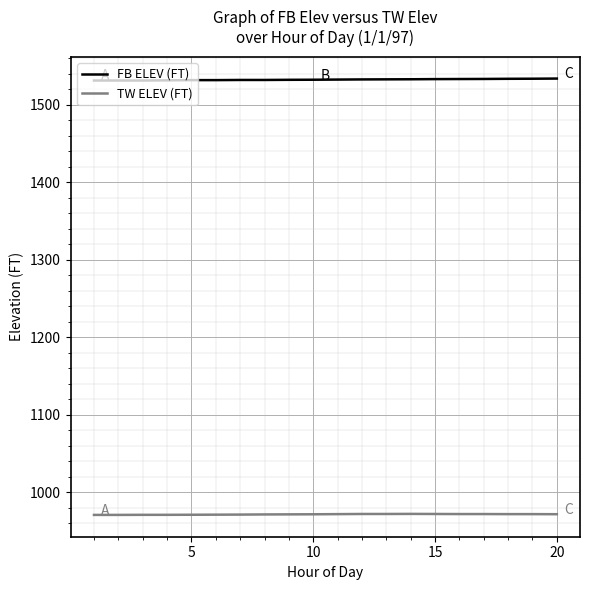

Does the chart have visible grid lines?

Yes